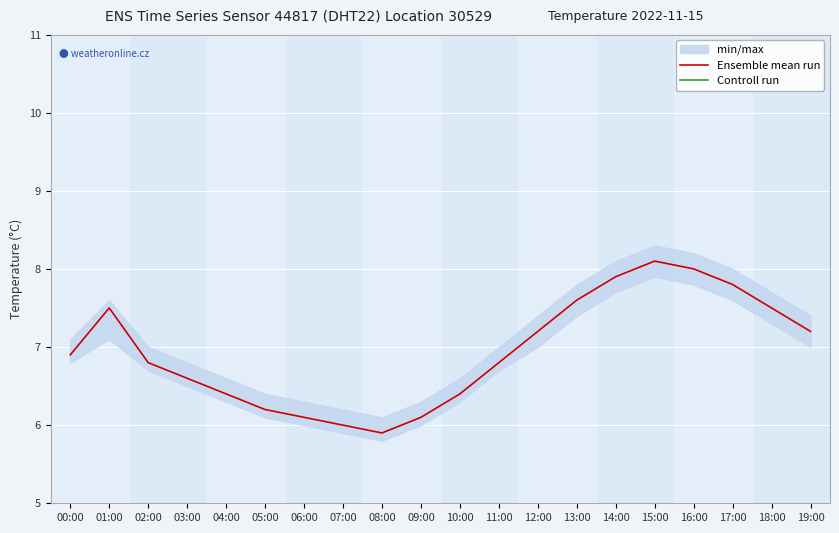

The value of Ensemble mean run at 14:00 is 10.4. True or false?

False